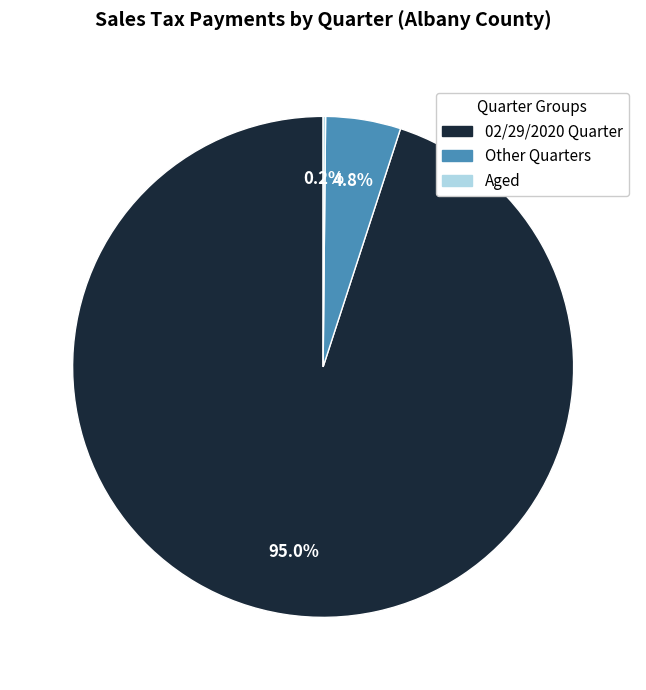

Between 02/29/2020 Quarter and Other Quarters, which is larger?

02/29/2020 Quarter